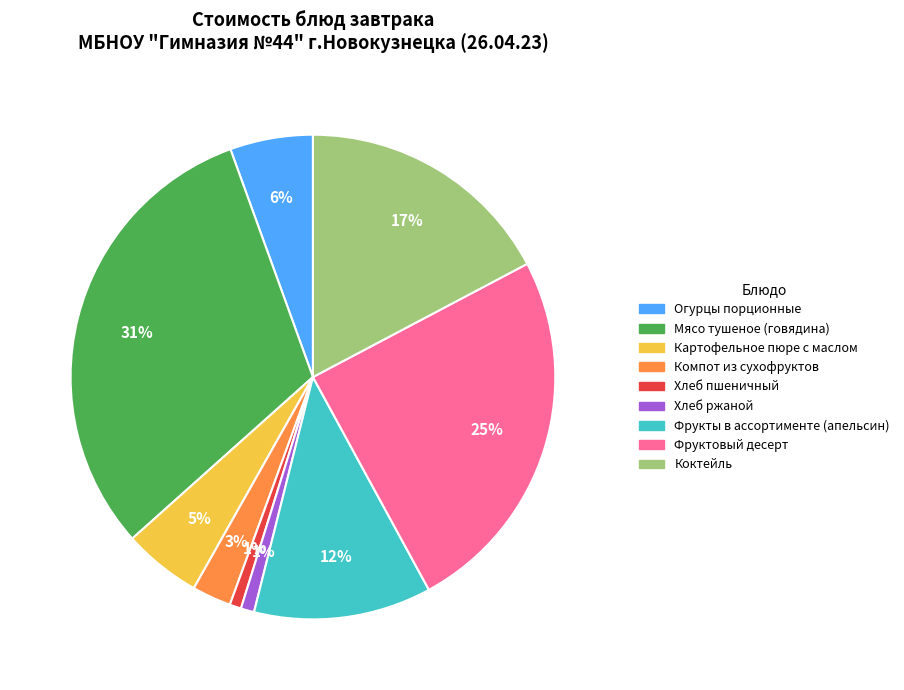

Do Коктейль and Мясо тушеное (говядина) together represent more than half of the pie?

No